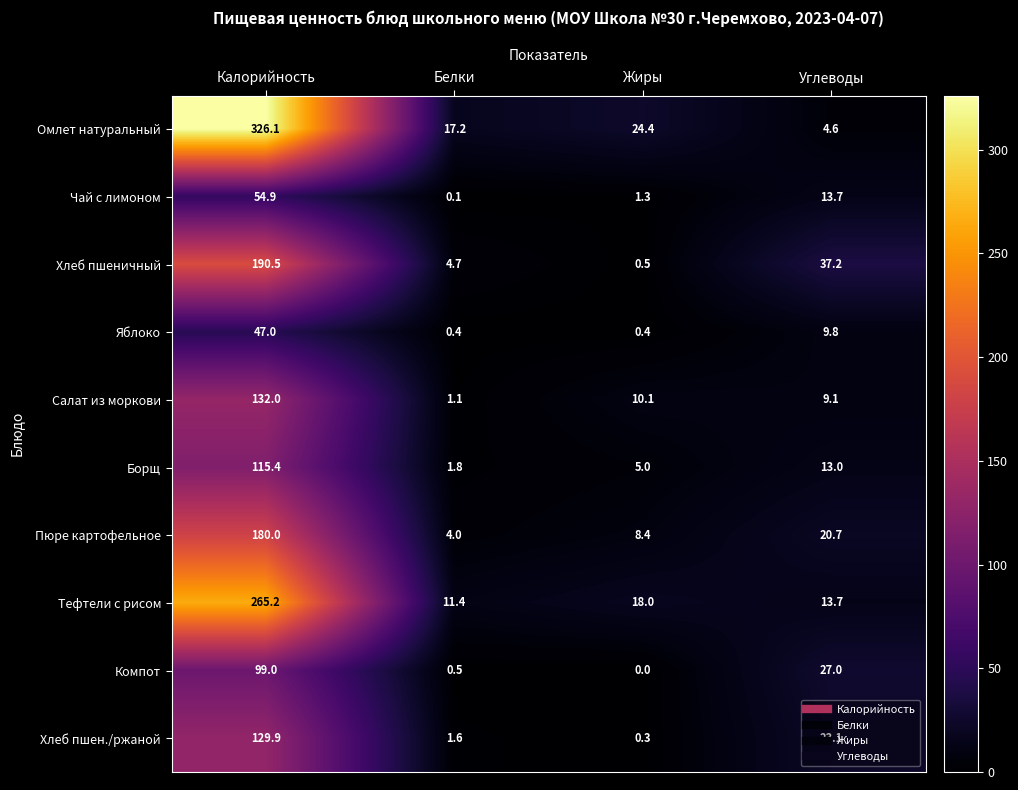

The value of Чай с лимоном at Углеводы is 13.7. True or false?

True